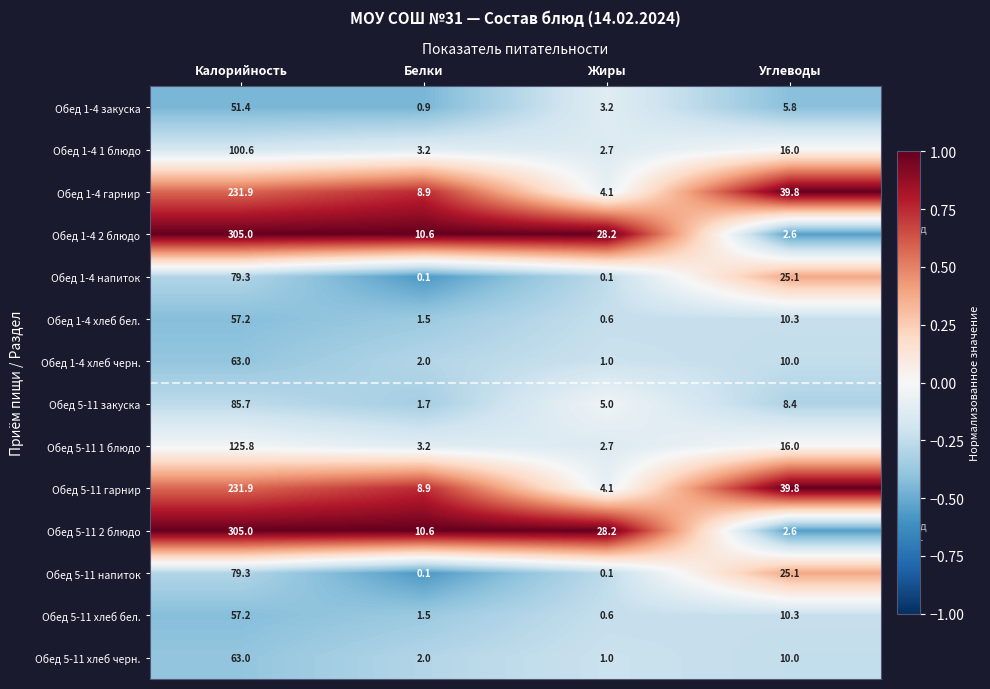

What is the spread (max minus min) of values at Жиры?

28.1